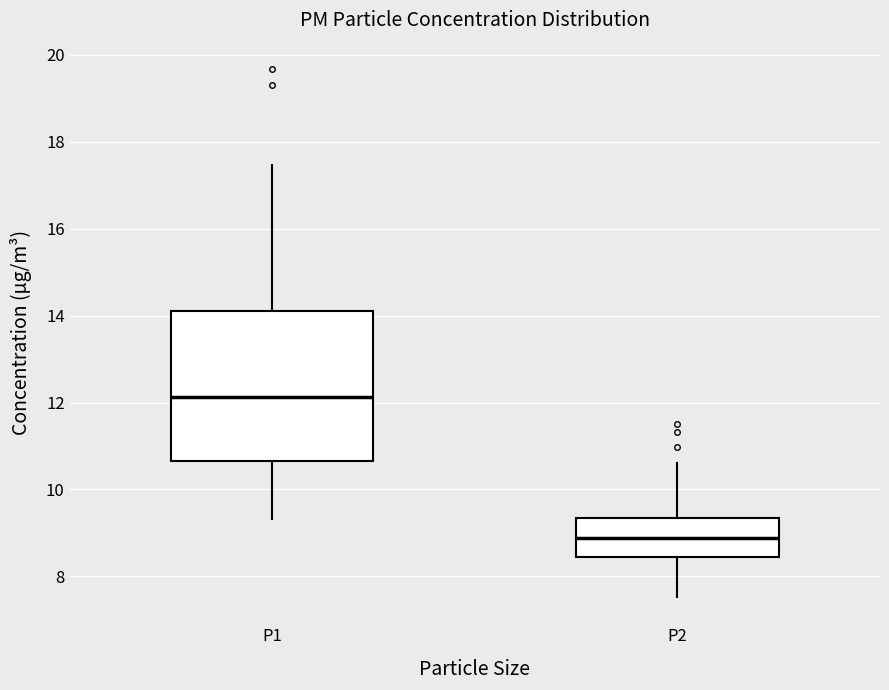

Reading left to right, read every box against the y-axis: the position of its median line, the range the box covers, and the ends of its whiskers. The values are not printed on the chart, so give them approximately, as read against the axis.

P1: median 12.2, box 10.6 to 14.2, whiskers 9.4 to 17.4
P2: median 8.8, box 8.4 to 9.4, whiskers 7.6 to 10.6